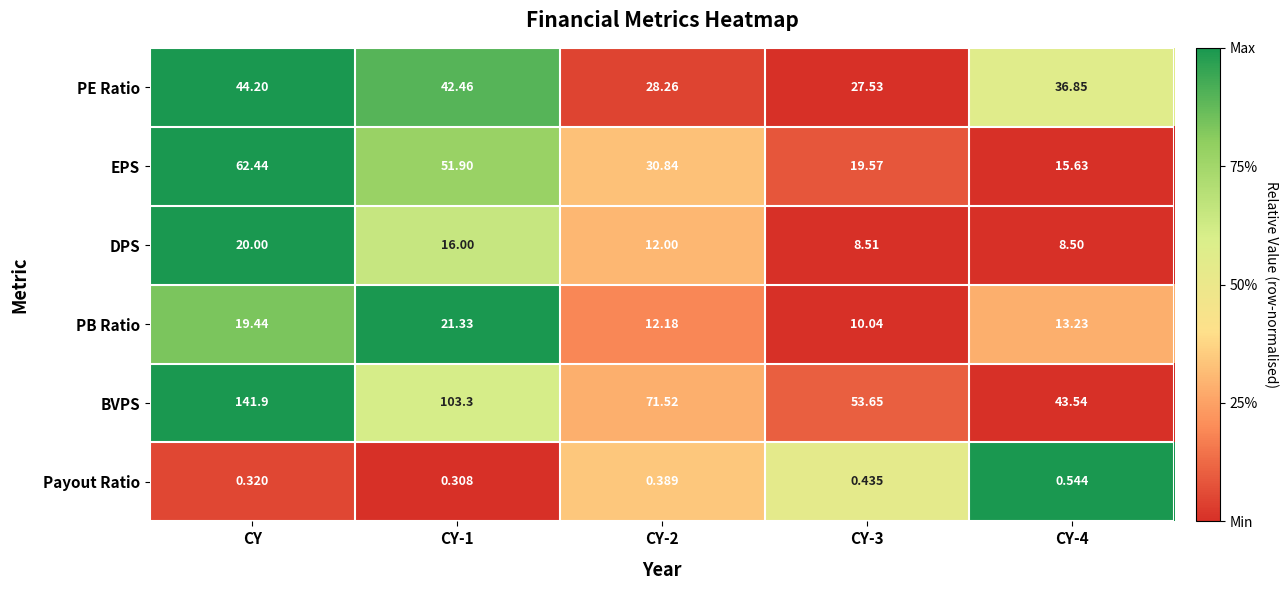

At which label does PE Ratio first exceed 36?

CY